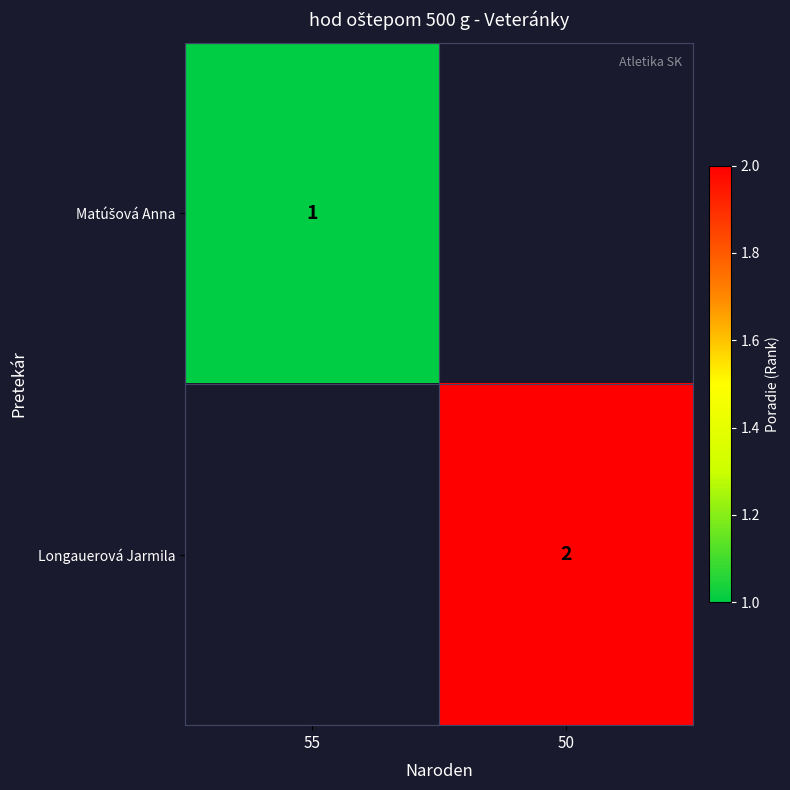

True or false: Longauerová Jarmila has a value of 2 at 50.

True